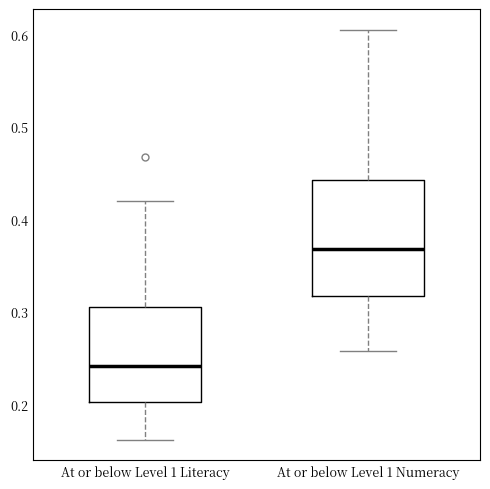

Which box is the tallest, from its lower edge to its upper edge?

At or below Level 1 Numeracy